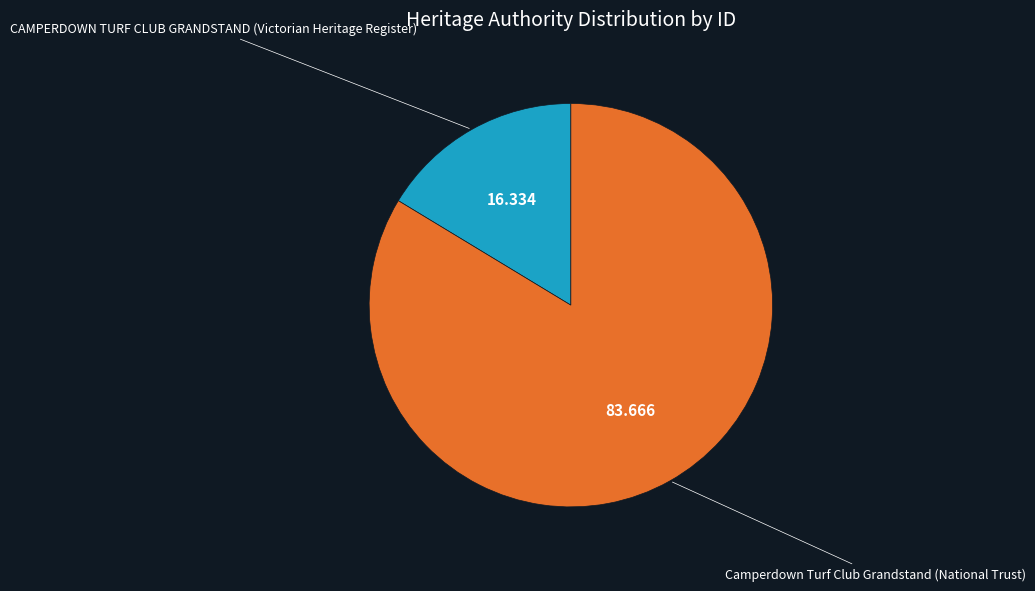

Is there any slice that represents more than half of the pie?

Yes